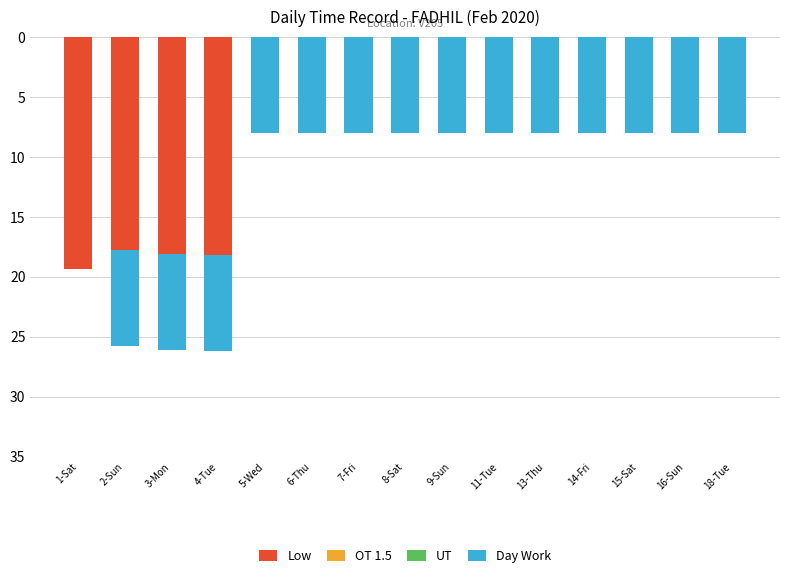

What is the sum of all Low values?

73.5